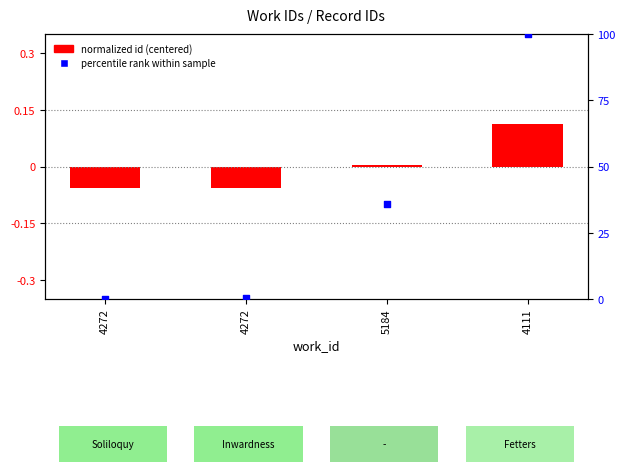

What are all the series names shown in the legend?

normalized id (centered), percentile rank within sample